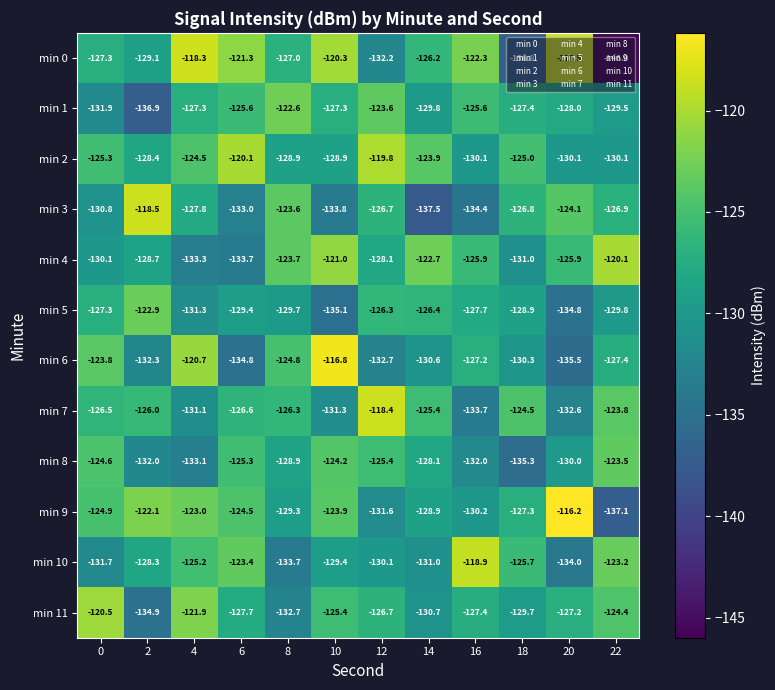

At which category does the chart reach its peak across all series?

20